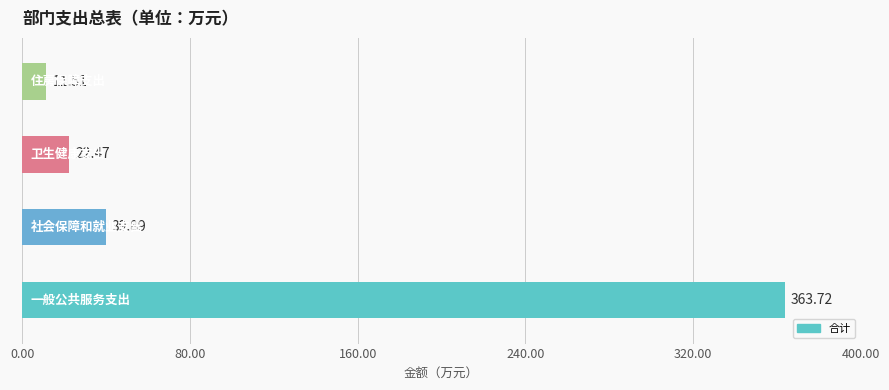

What is the average value?

109.4